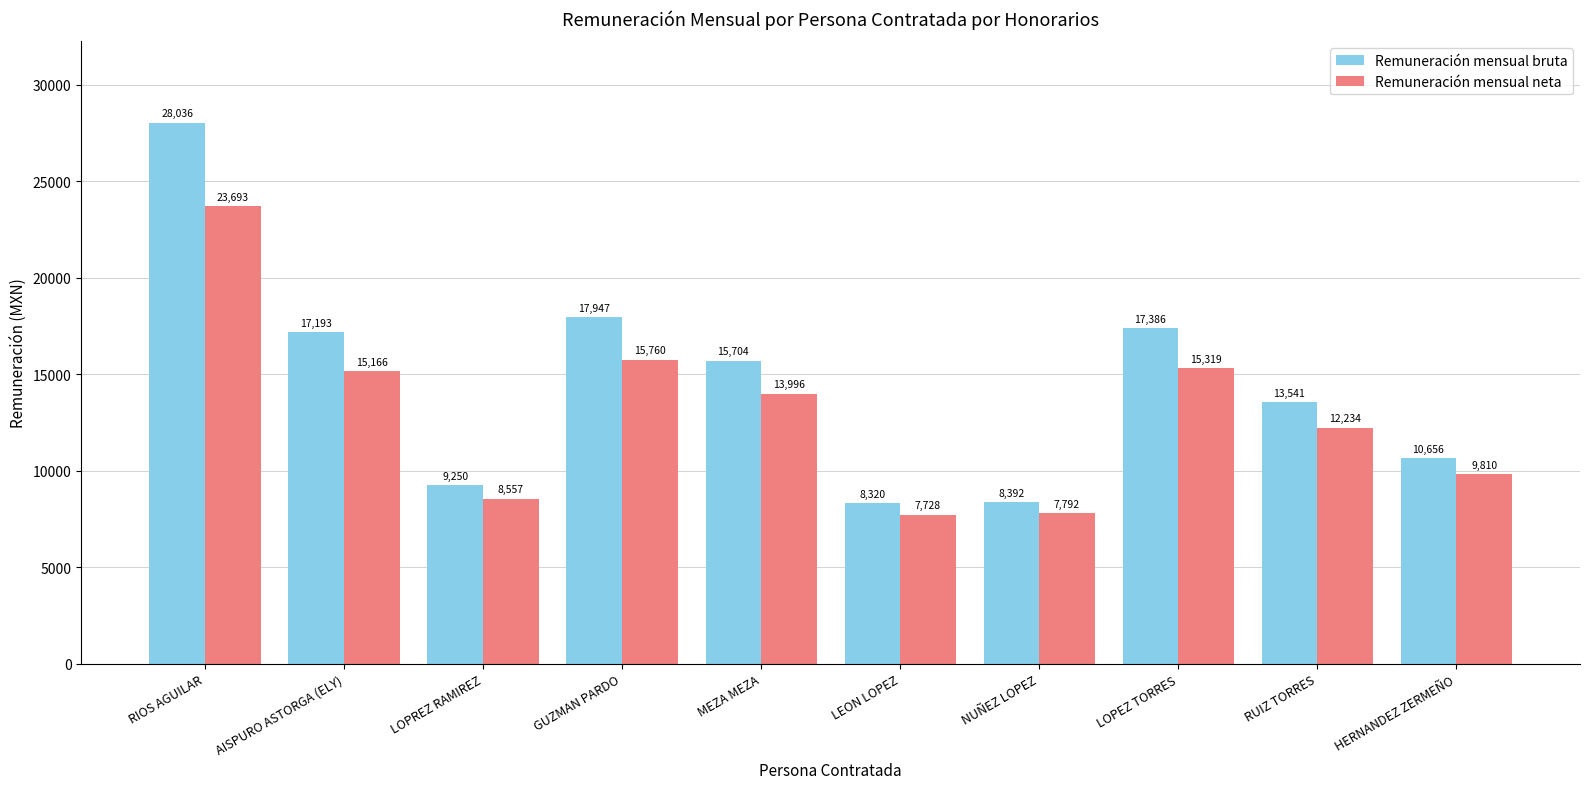

What is the value of the Remuneración mensual neta bar at the 4th from the left?

15759.8